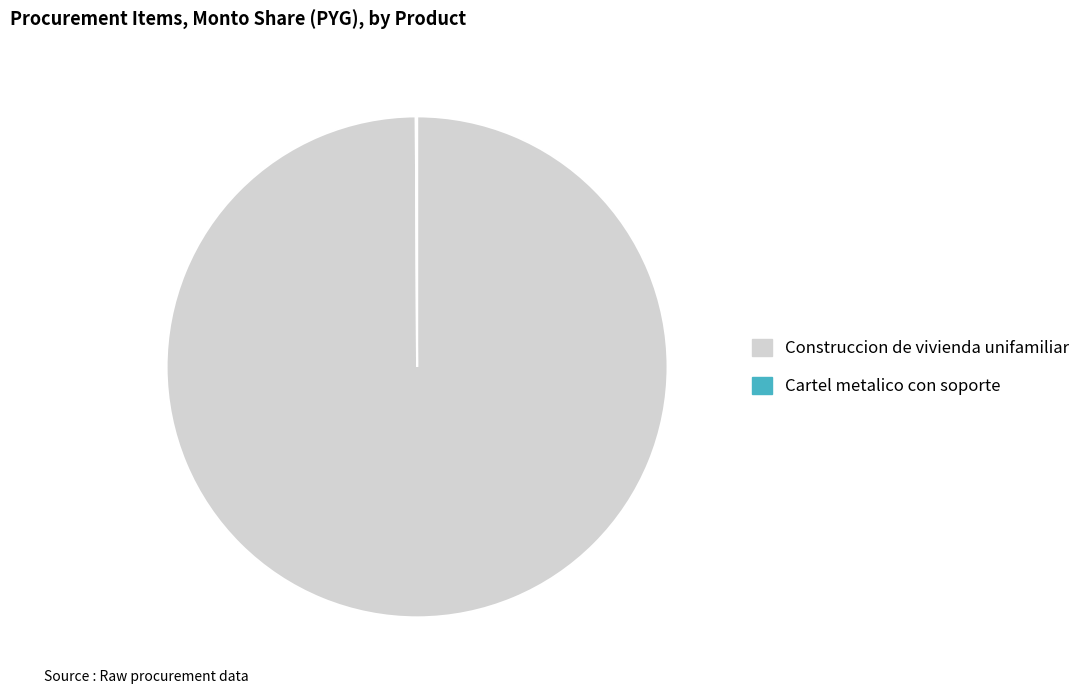

Is there any slice that represents more than half of the pie?

Yes